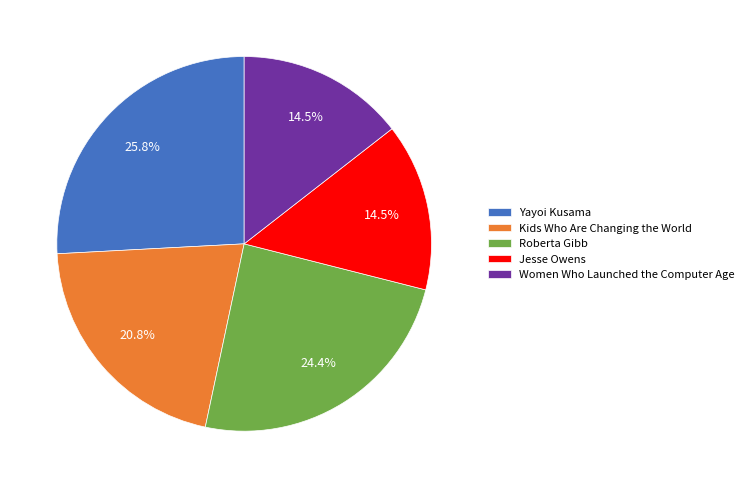

Is Jesse Owens the majority of the pie?

No